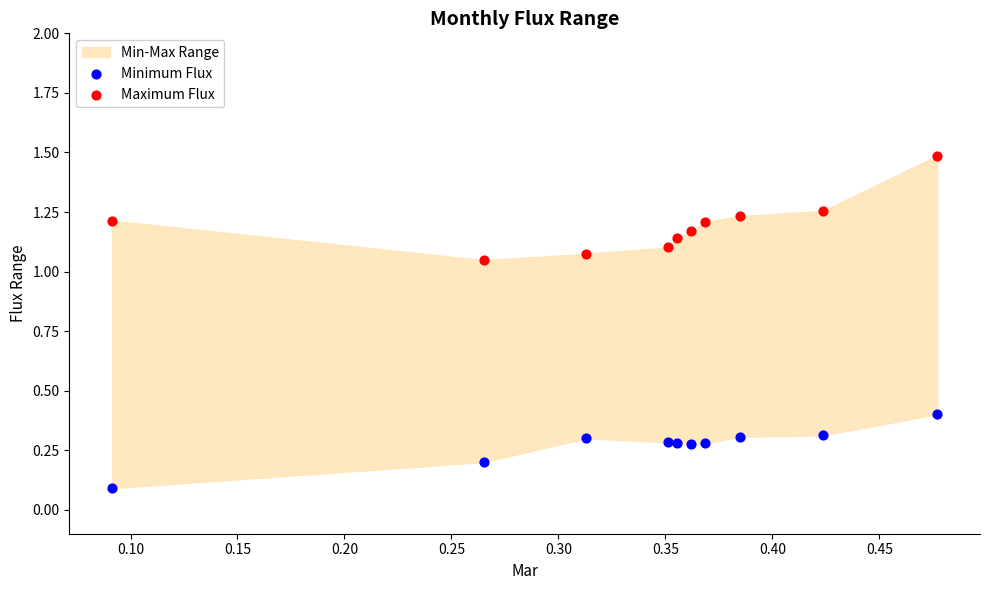

Which series has the widest spread of Y values?

Maximum Flux